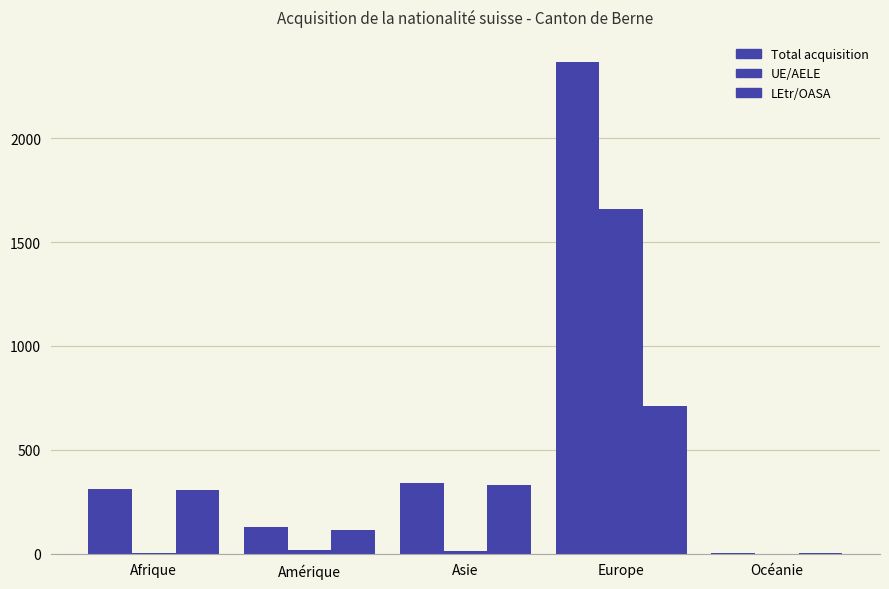

How many groups of bars are there?

5